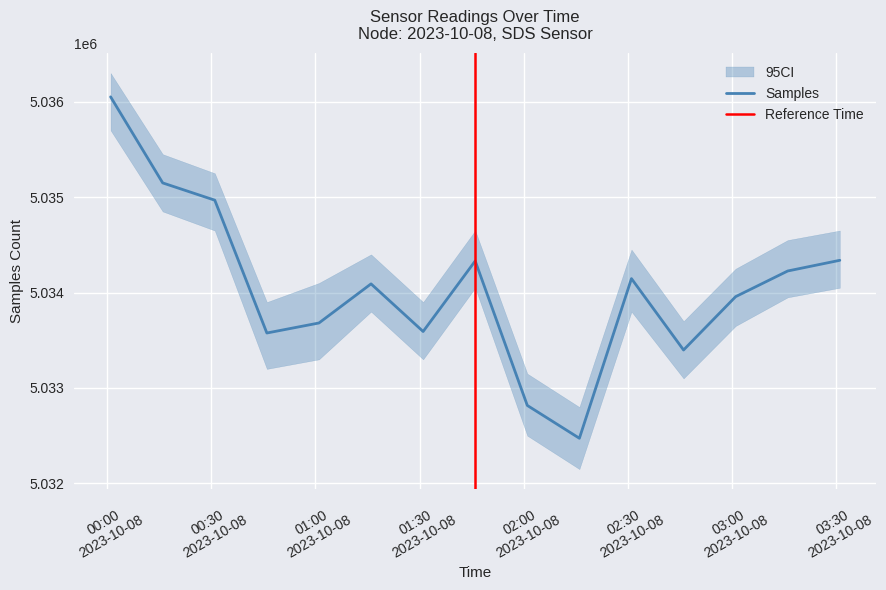

What is the sum of the Samples values at 2023-10-08 02:31 and 2023-10-08 03:01?

10068103